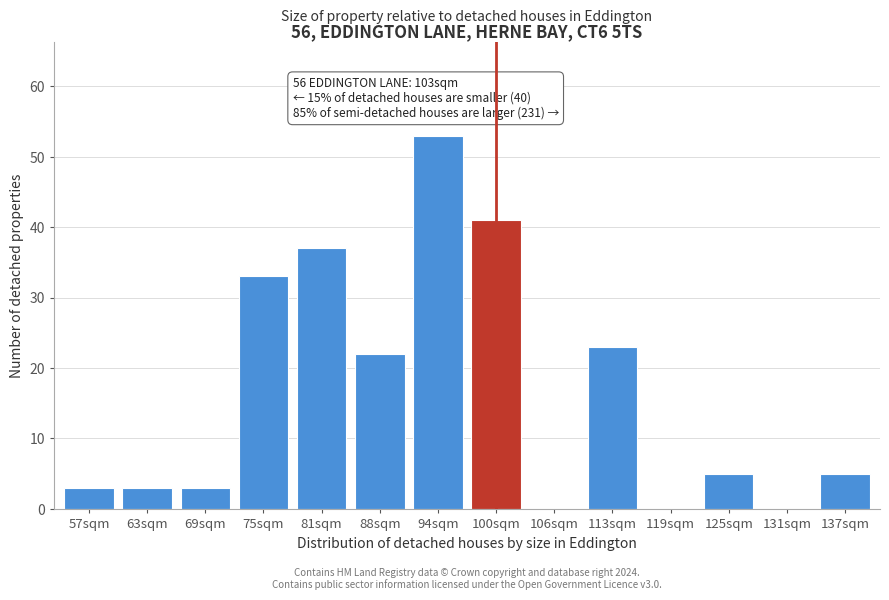

Reading left to right, extract all data points from this chart.

57sqm=3	63sqm=3	69sqm=3	75sqm=33	81sqm=37	88sqm=22	94sqm=53	100sqm=41	106sqm=0	113sqm=23	119sqm=0	125sqm=5	131sqm=0	137sqm=5